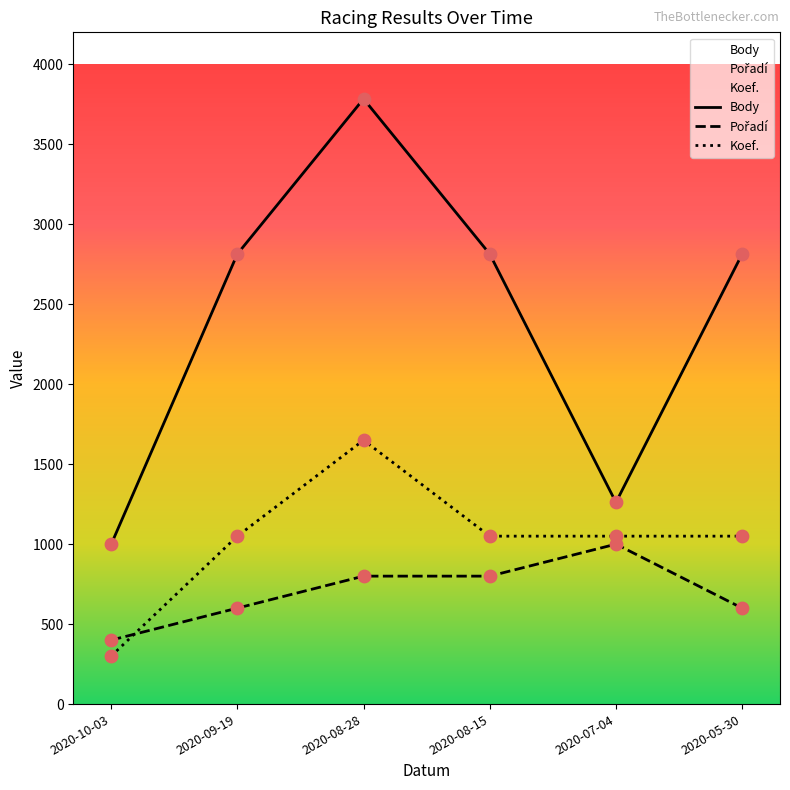

Which series has the largest Y range (max minus min)?

Body